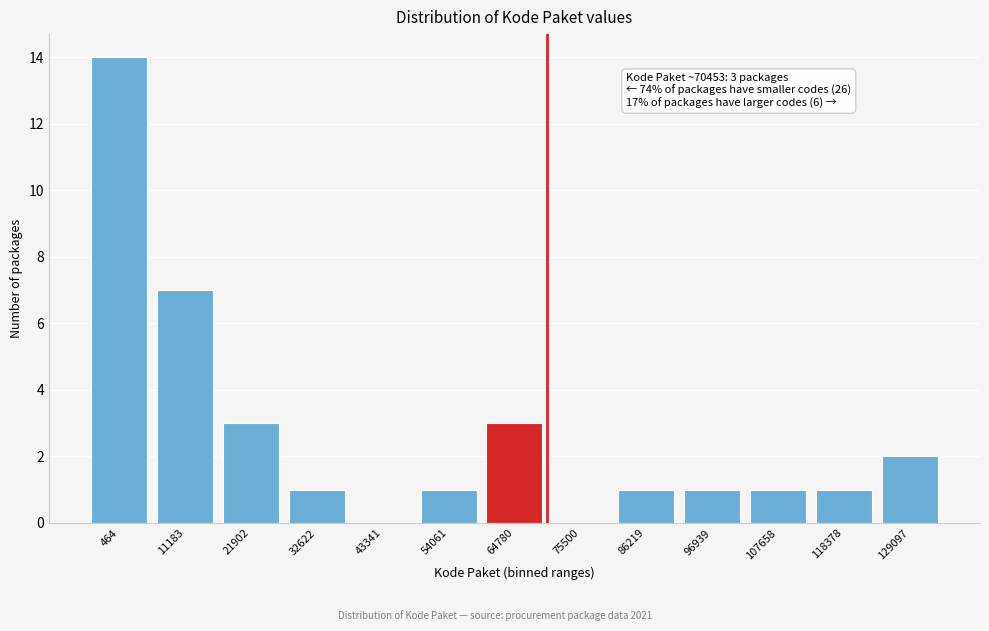

Reading left to right, extract all data points from this chart.

464=14	11183=7	21902=3	32622=1	43341=0	54061=1	64780=3	75500=0	86219=1	96939=1	107658=1	118378=1	129097=2